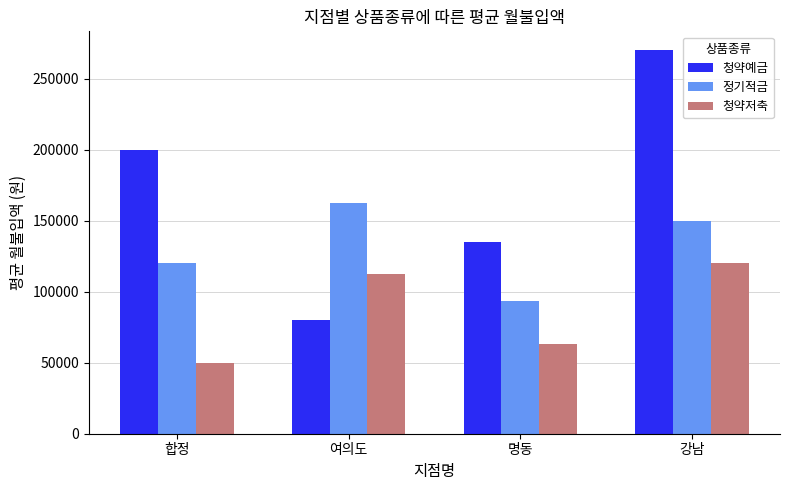

At how many categories does at least one series exceed 55481?

4